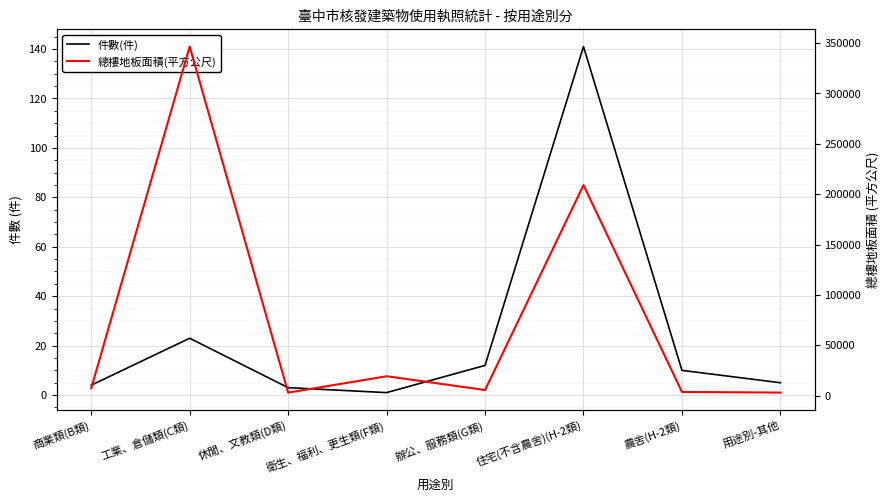

Is the value of 件數(件) at 農舍(H-2類) greater than the value of 總樓地板面積(平方公尺) at 商業類(B類)?

No